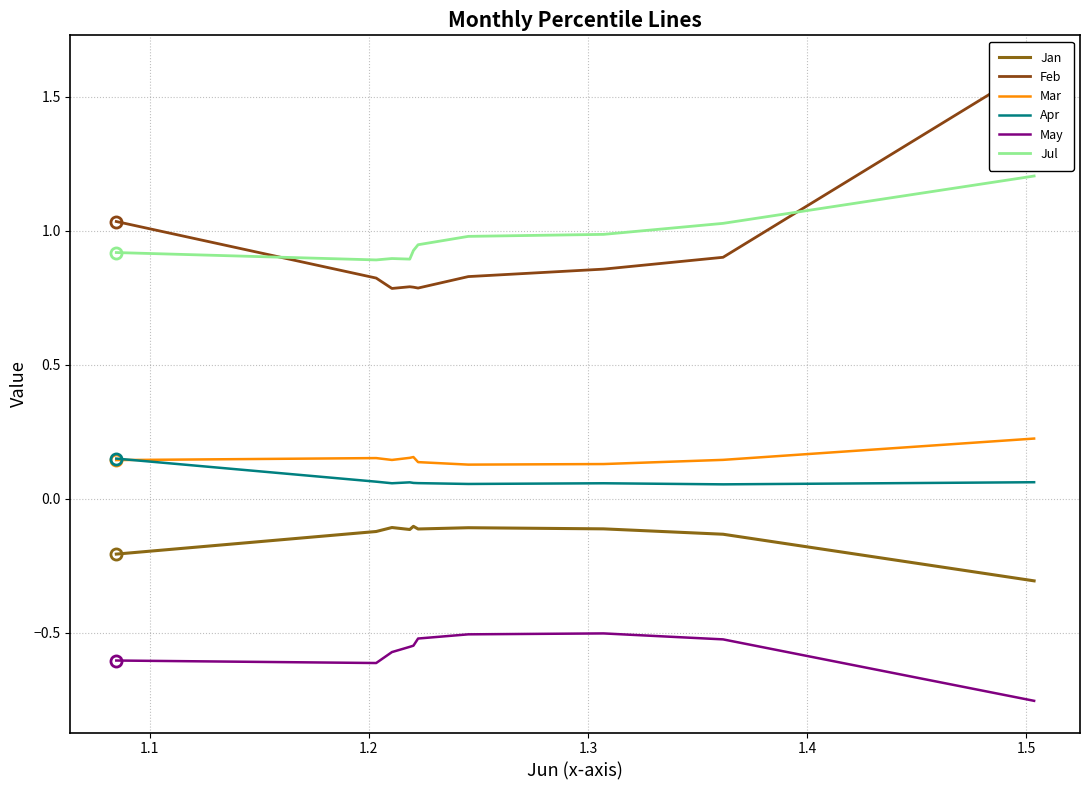

Count the number of data series in this chart.

6